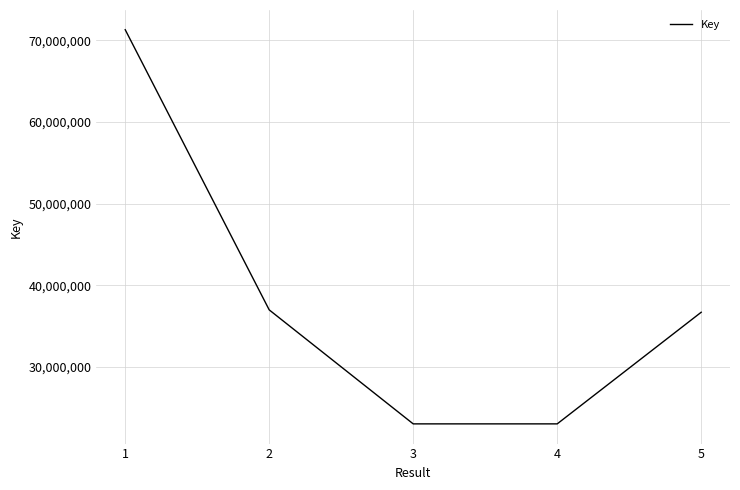

What is the average value?

38217989